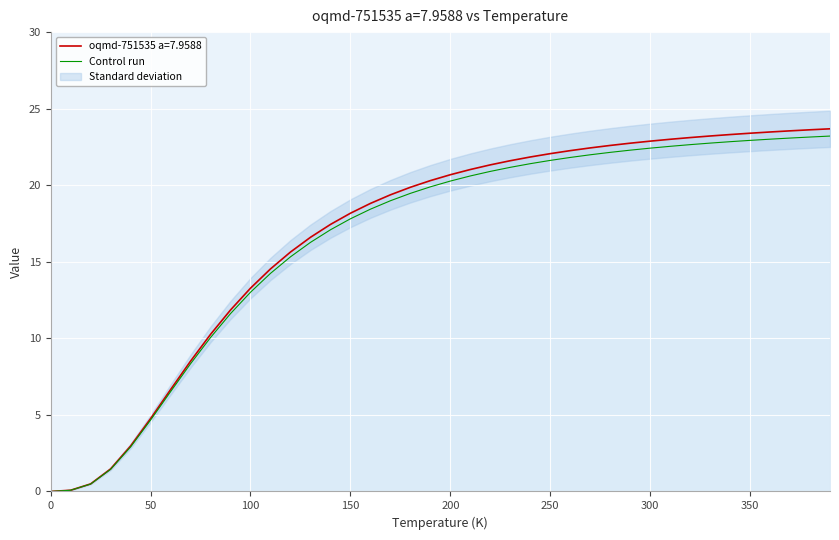

Is it true that oqmd-751535 a=7.9588 equals 13.3 at 100?

True